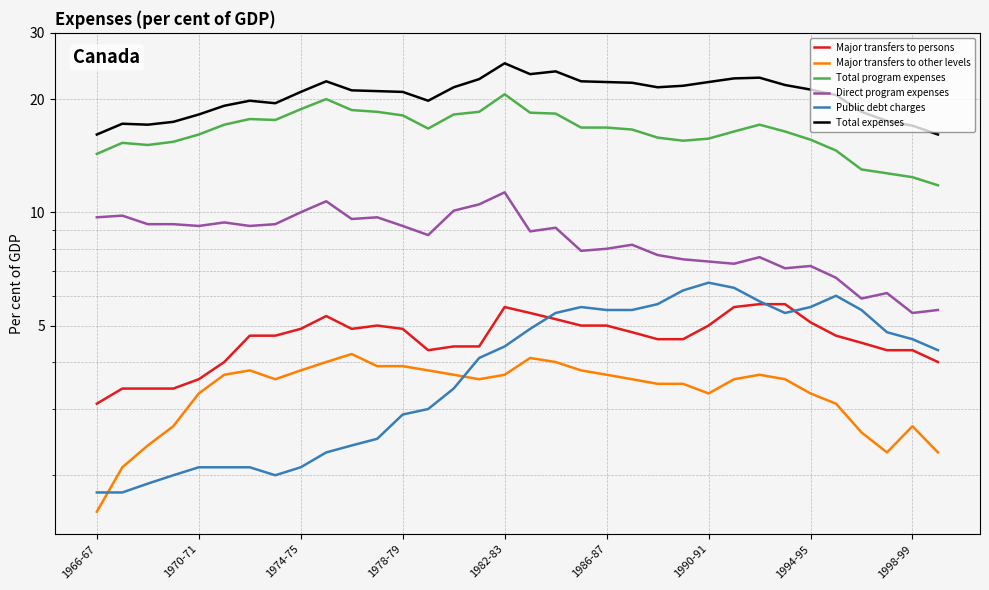

What position from the left is 29?

30